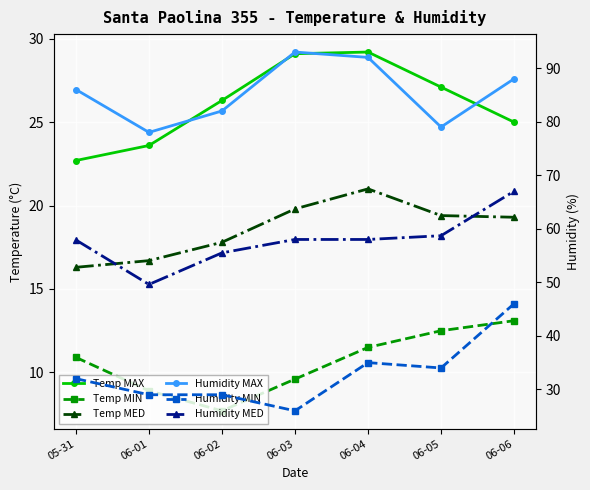

Which label corresponds to the largest value in the chart?

06-03